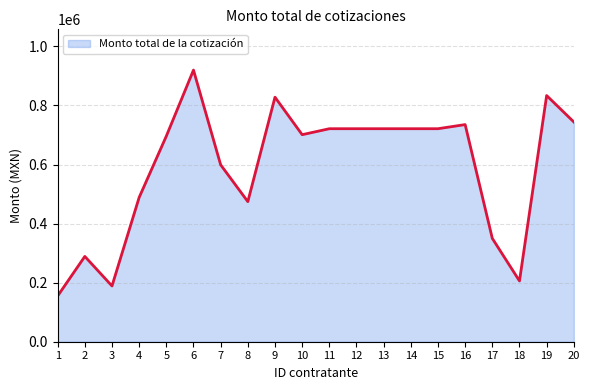

At which label is the value closest to 537338?

4